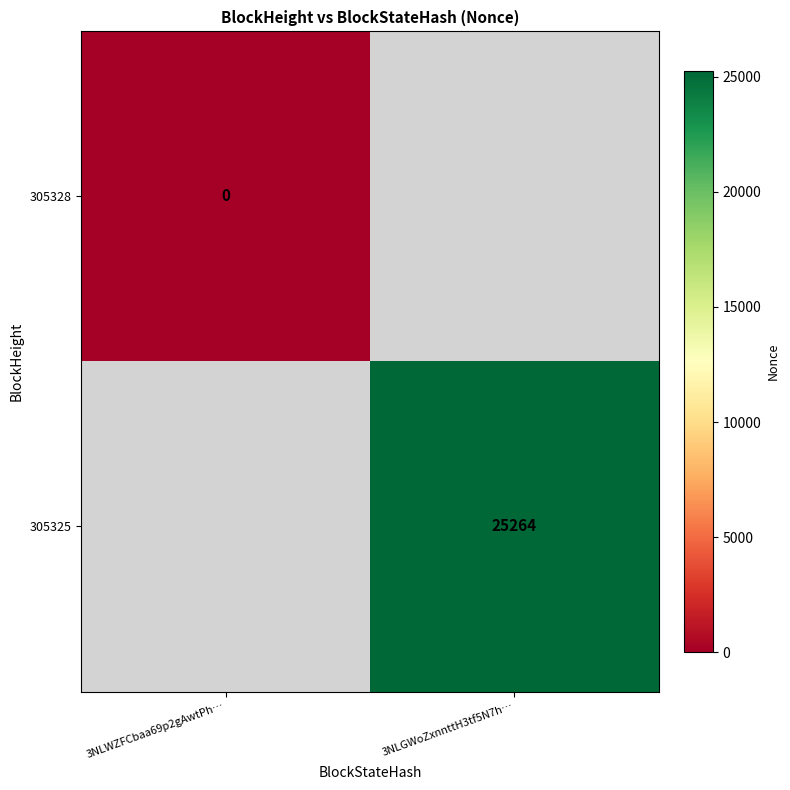

The 305325 series shows 43605 at 3NLGWoZxnnttH3tf5N7h…. True or false?

False